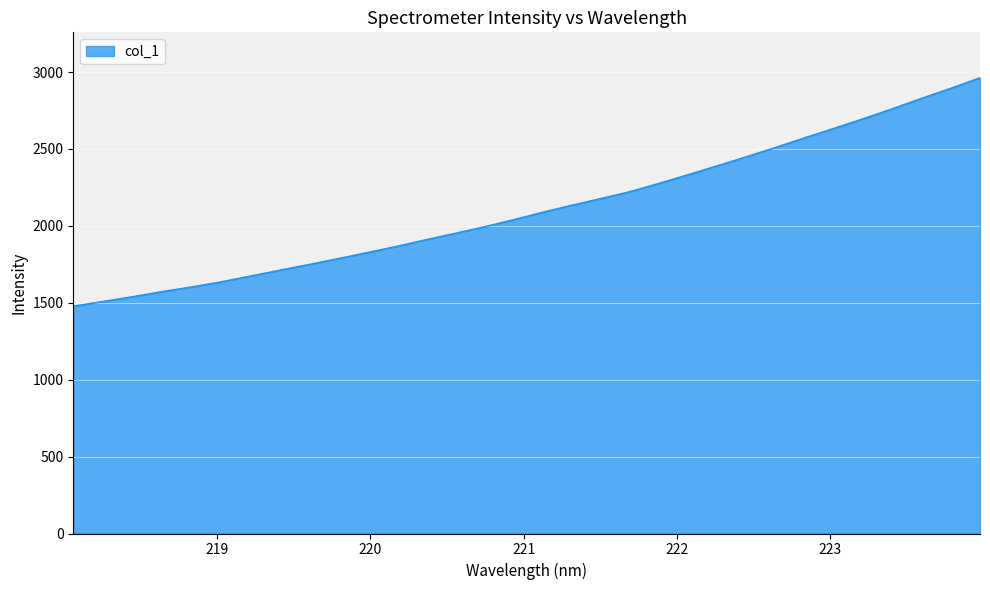

What is the average value?

2116.7